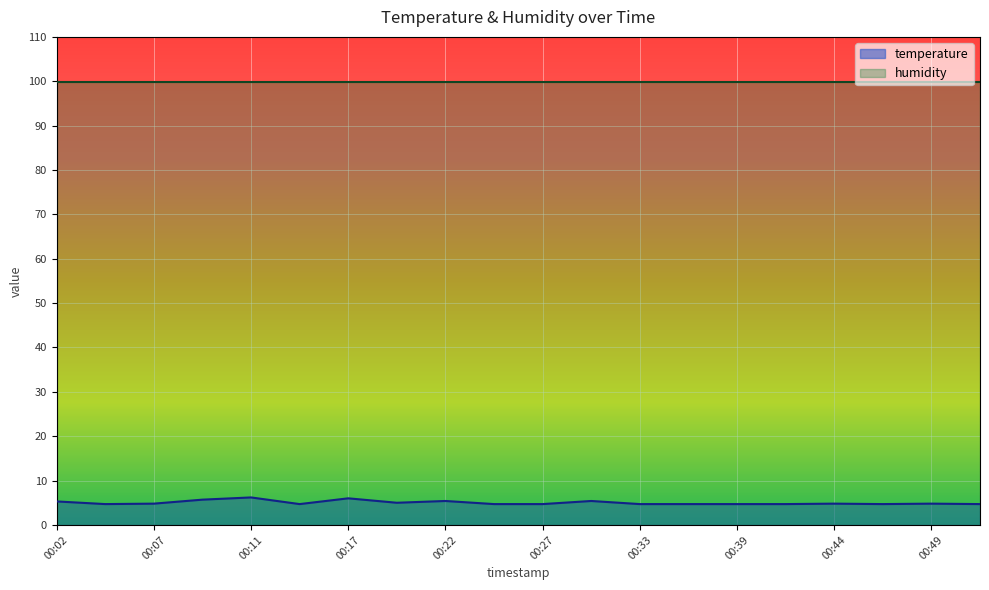

How many points are lower than both their immediate neighbors (excluding endpoints)?

4